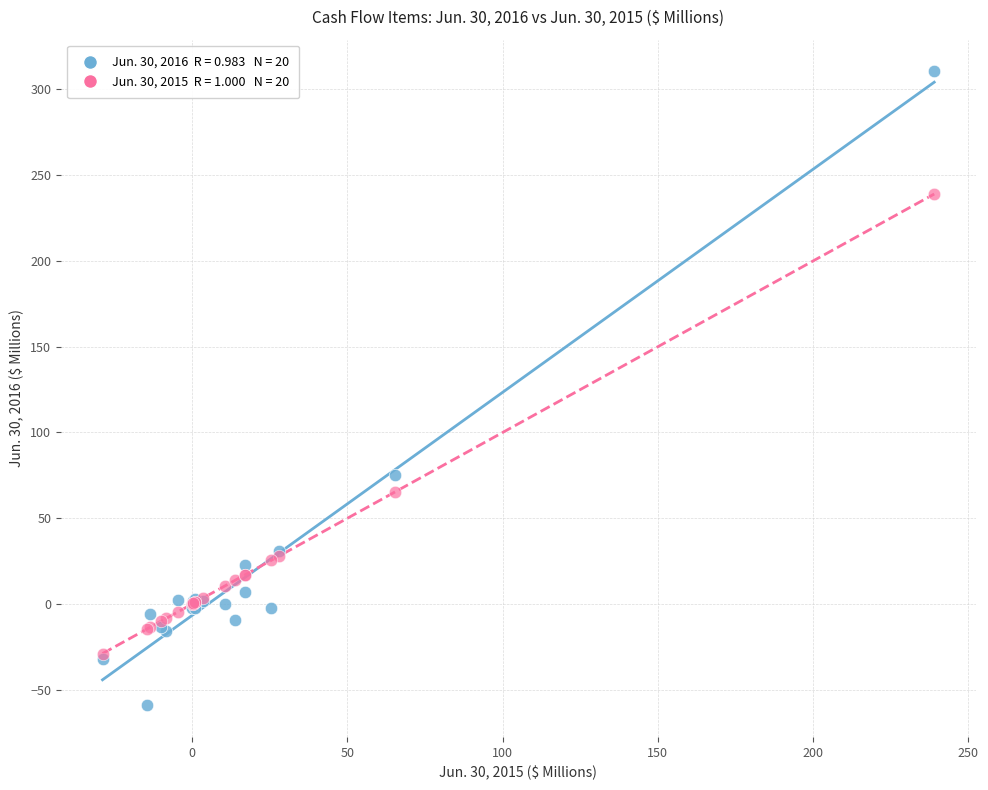

Across all series, what Y value is closest to 125?

75.3